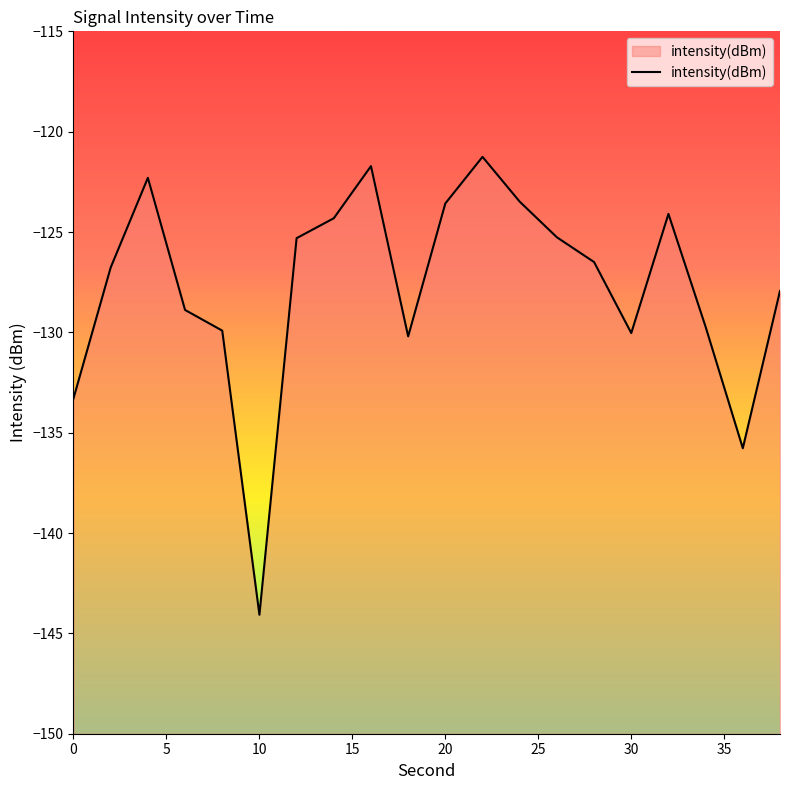

Which category has the lowest value across all series?

10